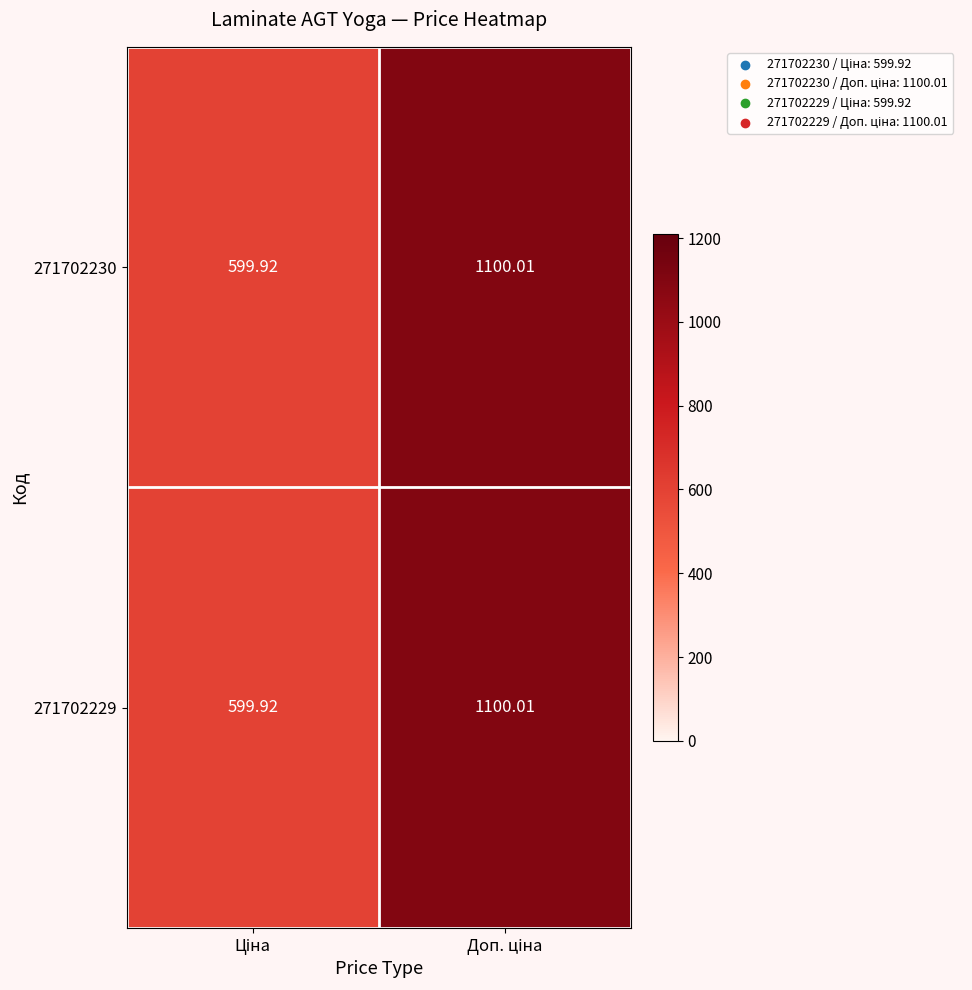

Count the number of categories in the chart.

2